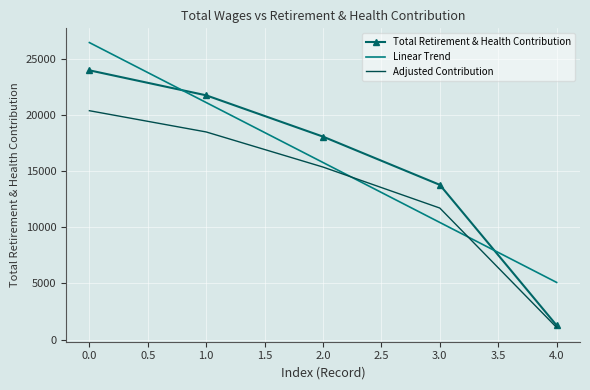

What is the maximum value for Linear Trend?

26432.6